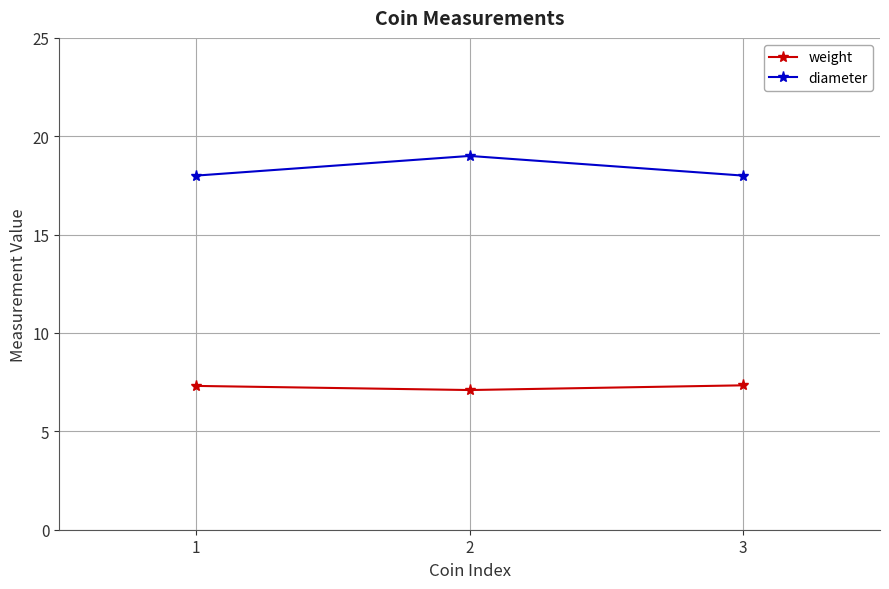

What is the sum of all diameter values?

55.0